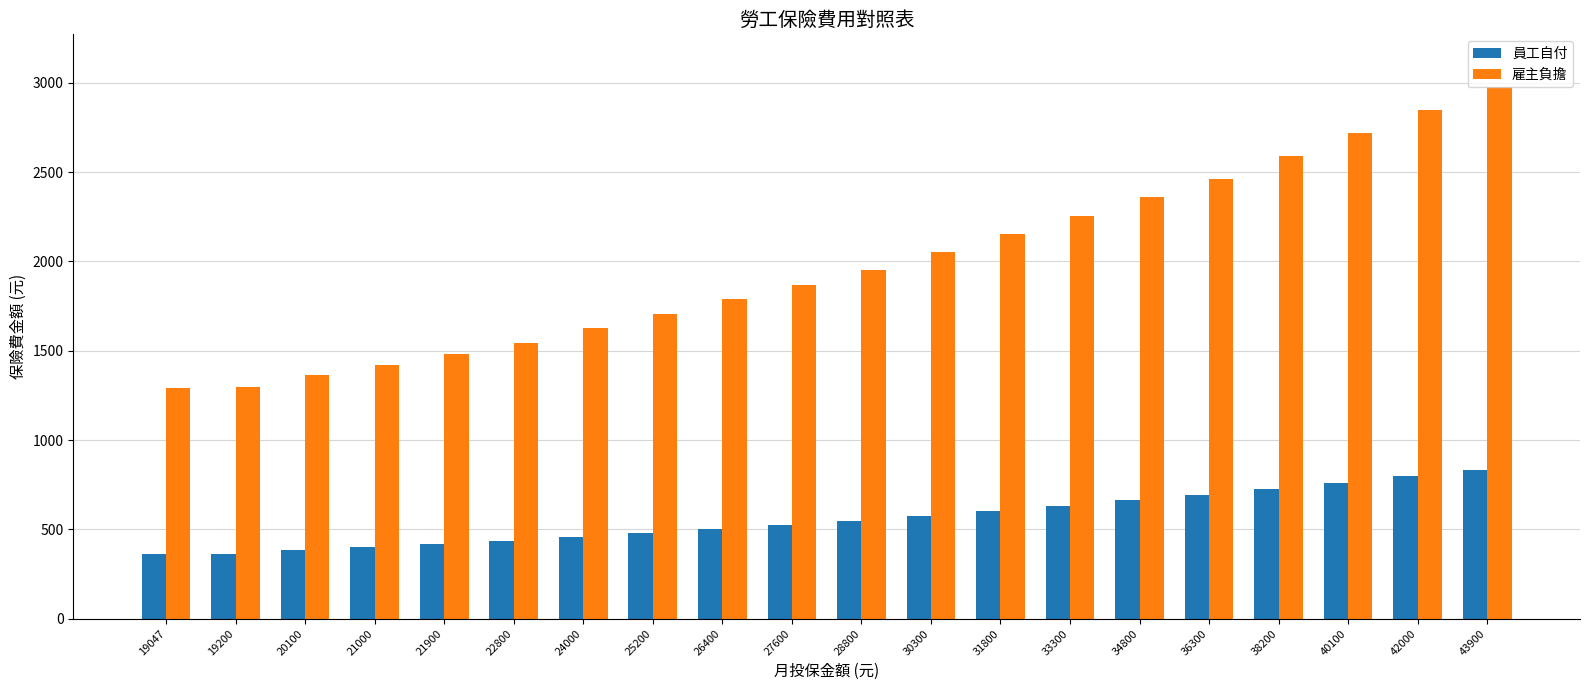

What are all the series names shown in the legend?

員工自付, 雇主負擔